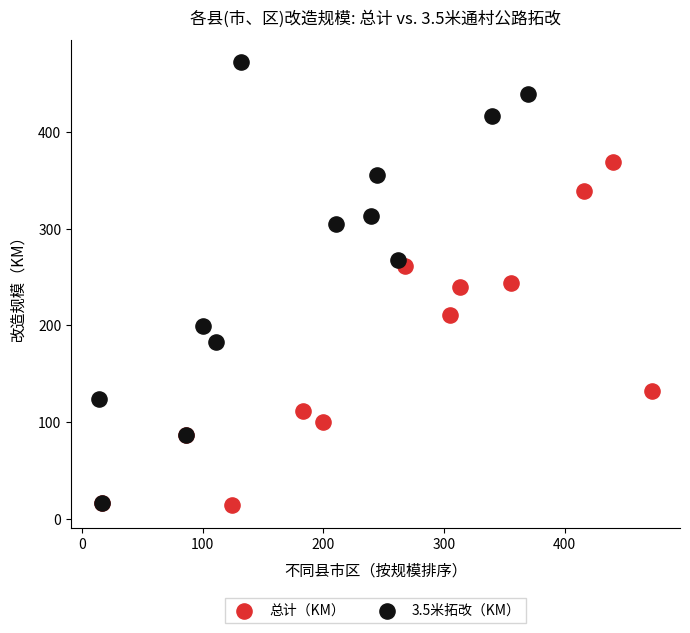

What are all the series names shown in the legend?

总计（KM）, 3.5米拓改（KM）